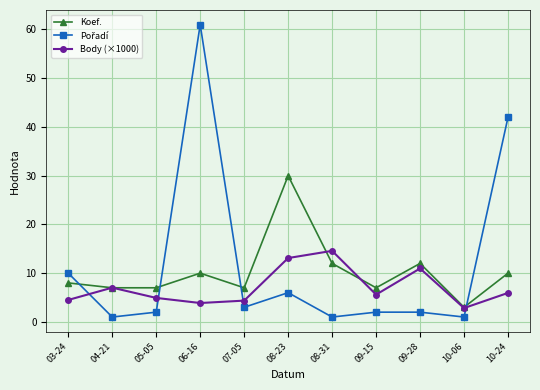

What is the sum of all Koef. values?

113.0